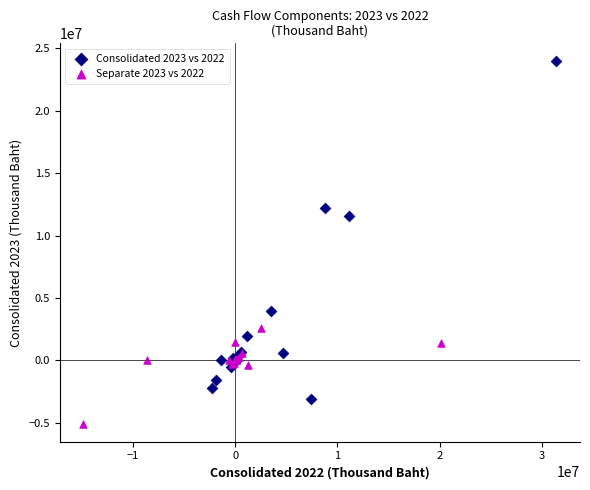

Which series contains the highest Y value?

Consolidated 2023 vs 2022